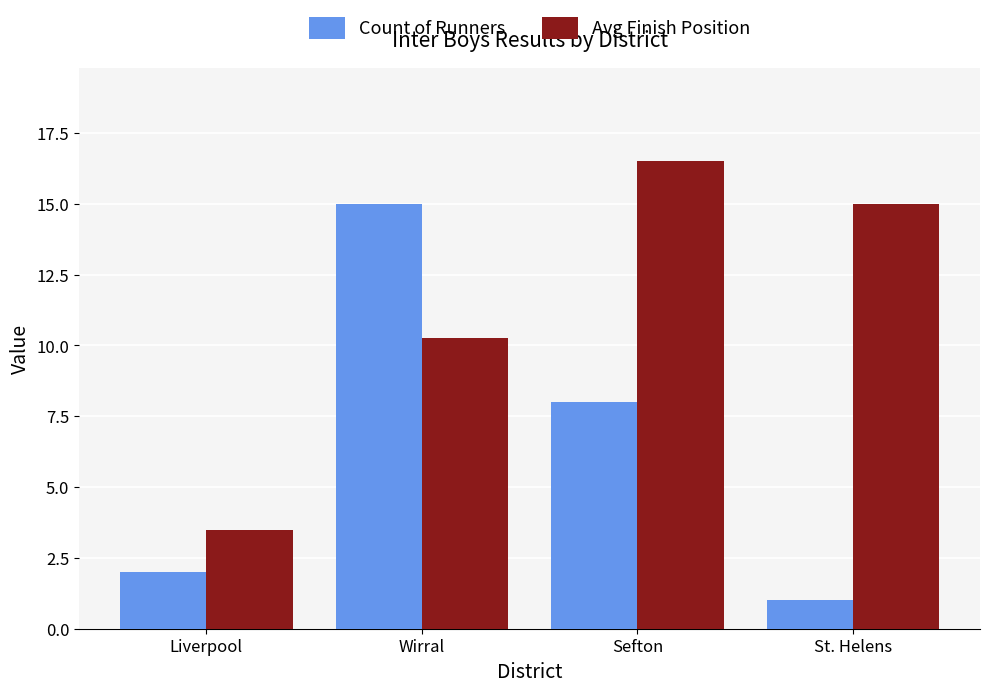

Which series changed the most between Wirral and St. Helens?

Count of Runners